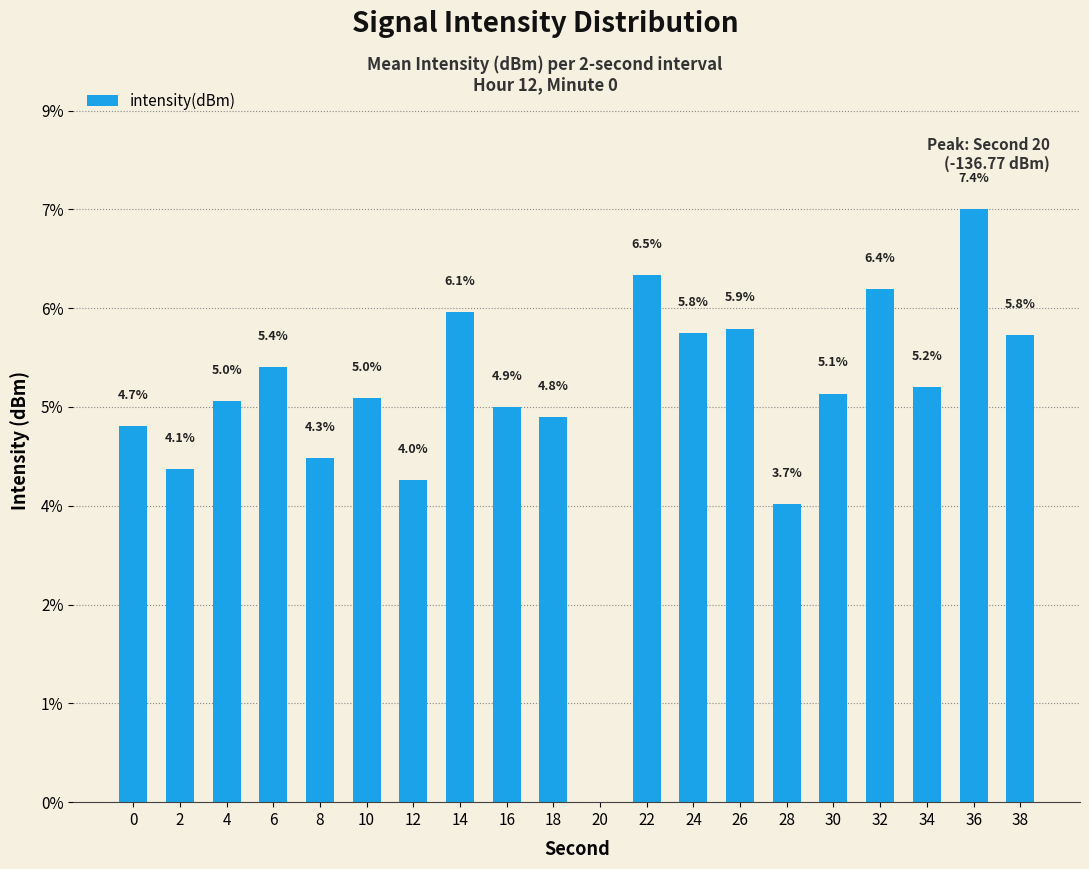

Is it true that the value at 0 is 4.7?

True